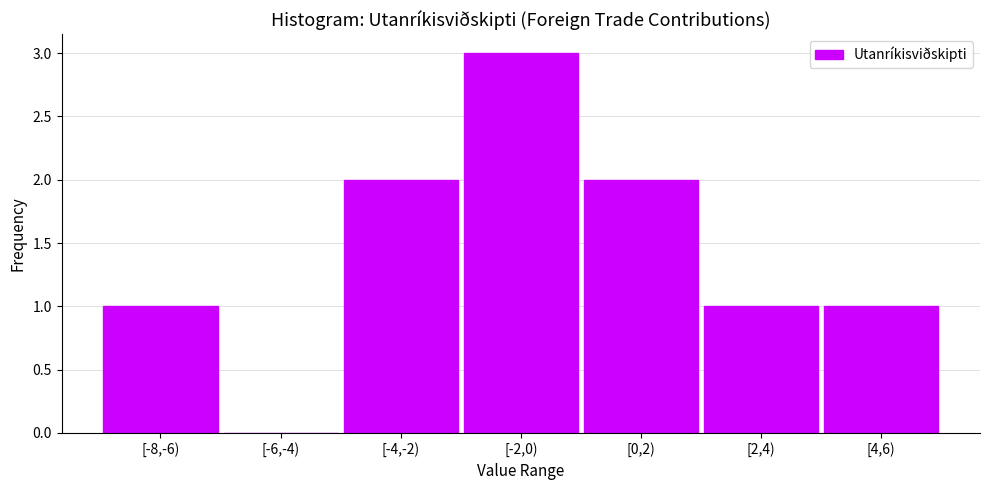

Reading right to left, list all the values displayed in this chart.

[4,6)=1	[2,4)=1	[0,2)=2	[-2,0)=3	[-4,-2)=2	[-6,-4)=0	[-8,-6)=1